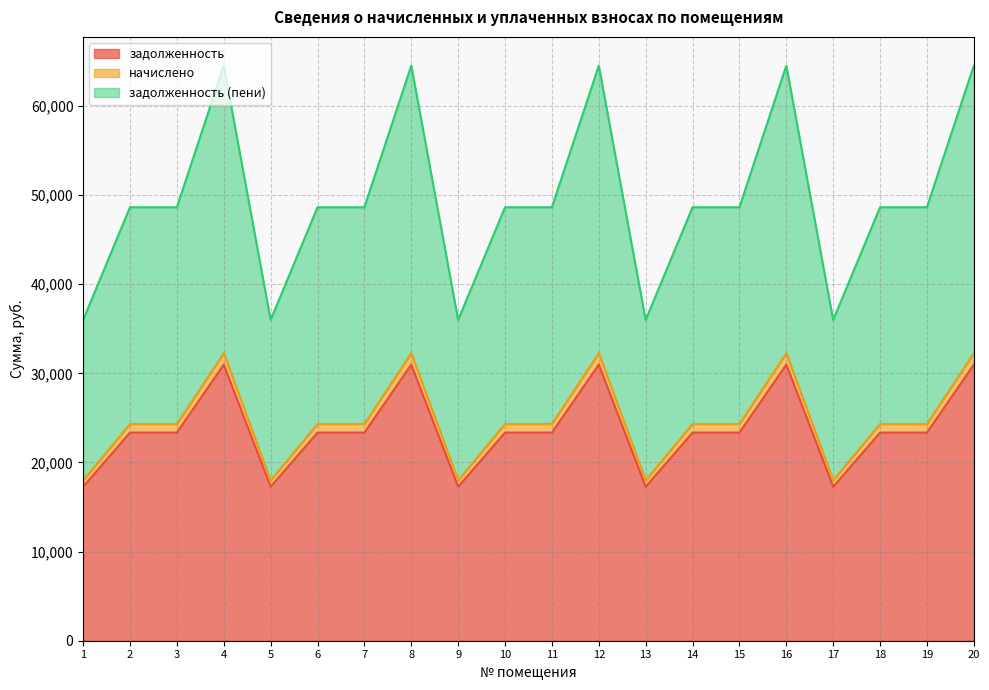

List the labels in order of задолженность (пени) value, largest first.

4, 8, 12, 16, 20, 2, 3, 6, 7, 10, 11, 14, 15, 18, 19, 1, 5, 9, 13, 17